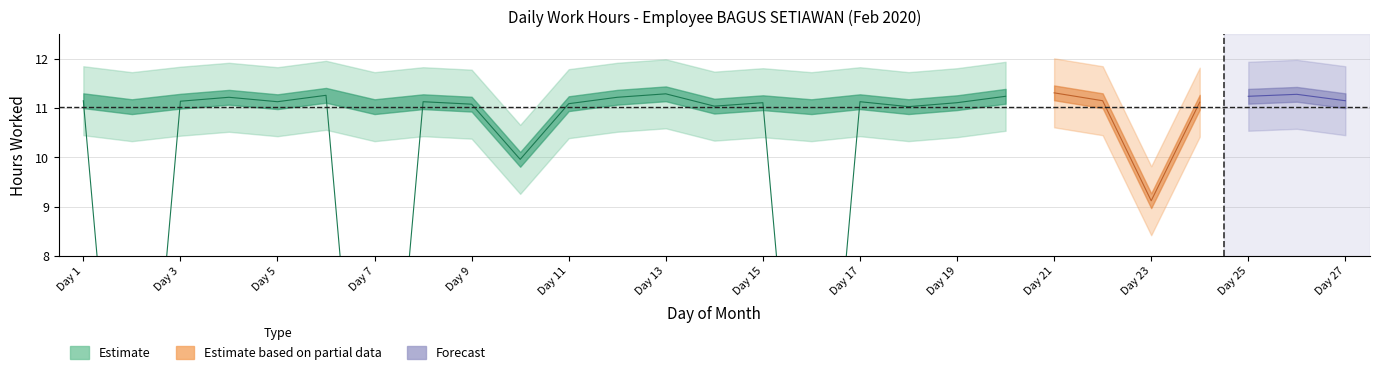

How many positive values are there?

24